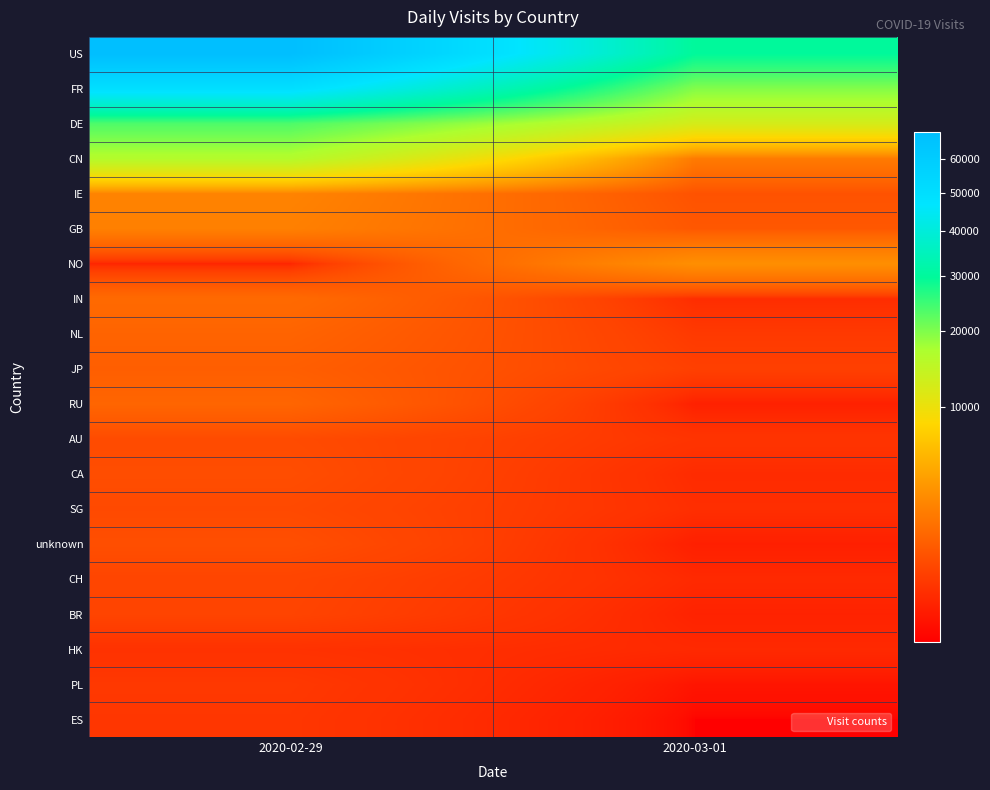

How many distinct data groups are displayed?

20